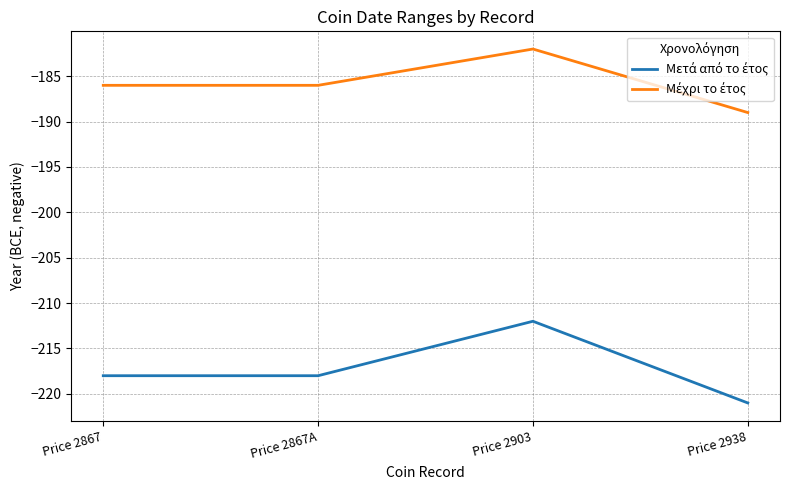

What is the difference between the highest and lowest values at Price 2867A?

32